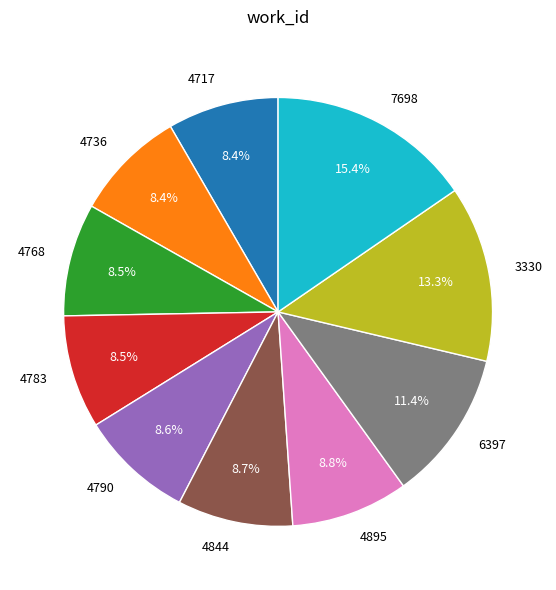

To the nearest percent, what percentage of the pie is 3330?

13%